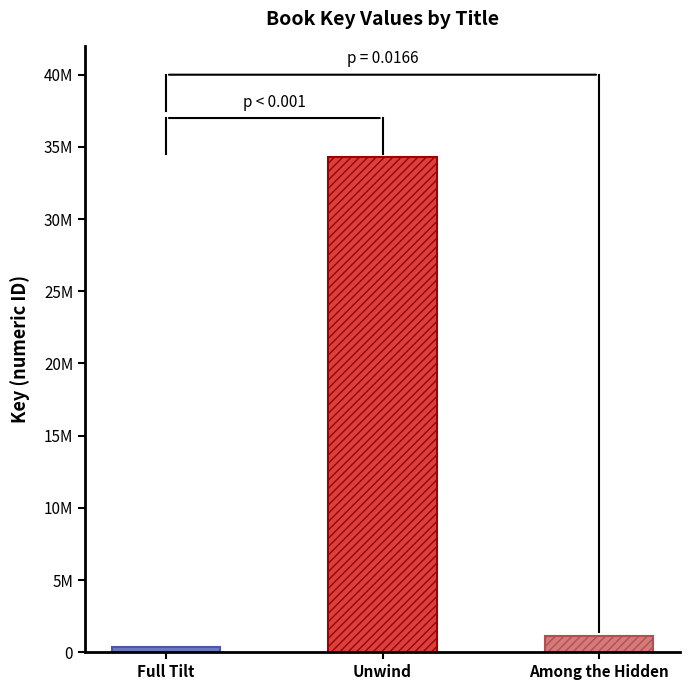

What is the value of the 1st bar from the left?

335889